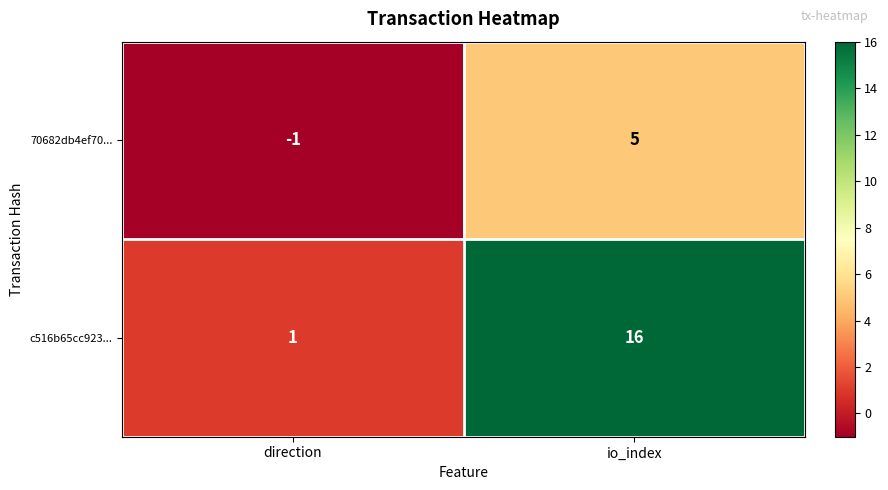

Reading left to right, extract all data points from this chart.

70682db4ef70...: -1	5
c516b65cc923...: 1	16